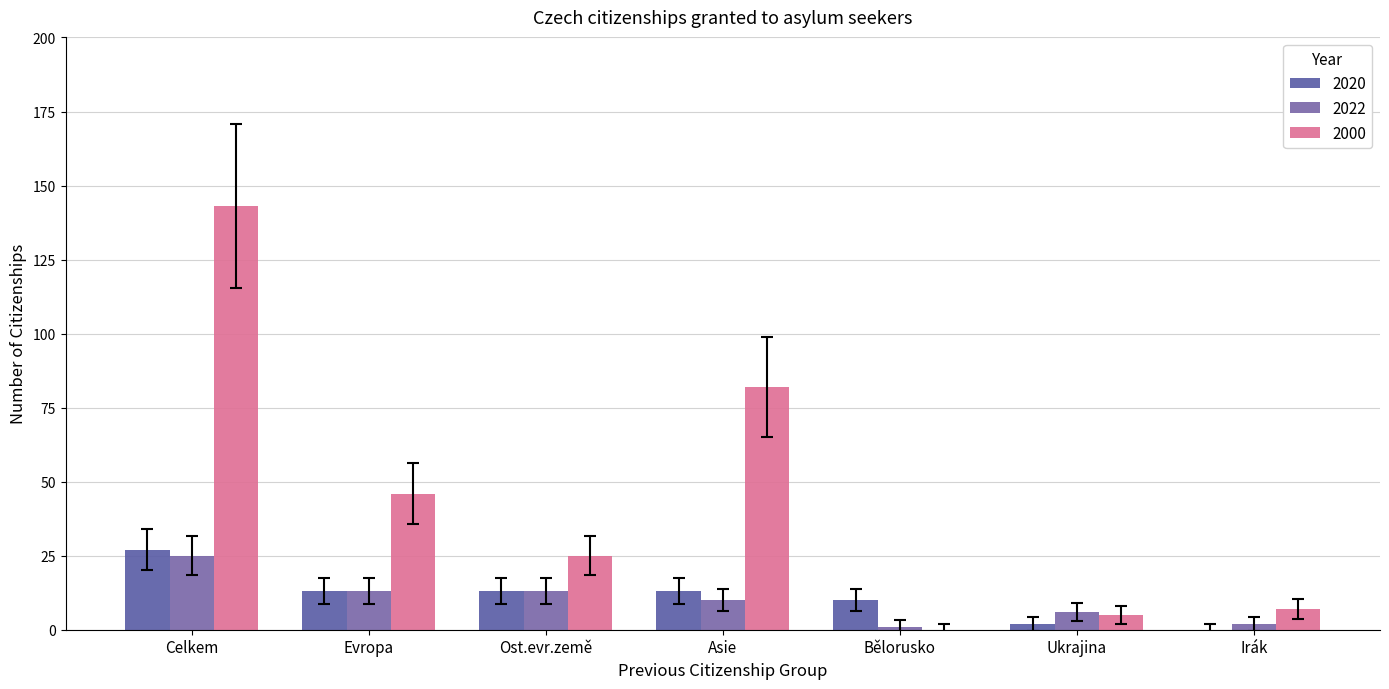

How many series are shown in this chart?

3